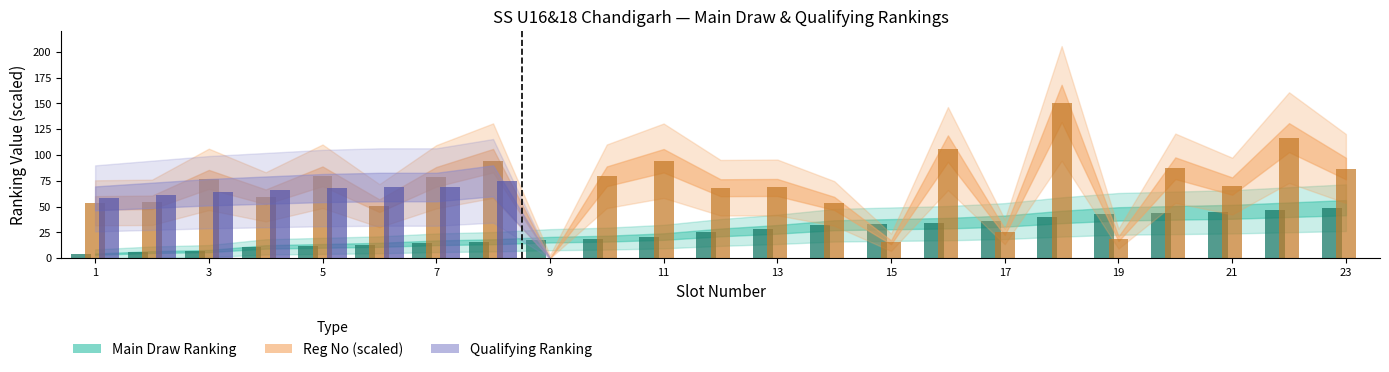

What is the greatest value displayed?

150.0